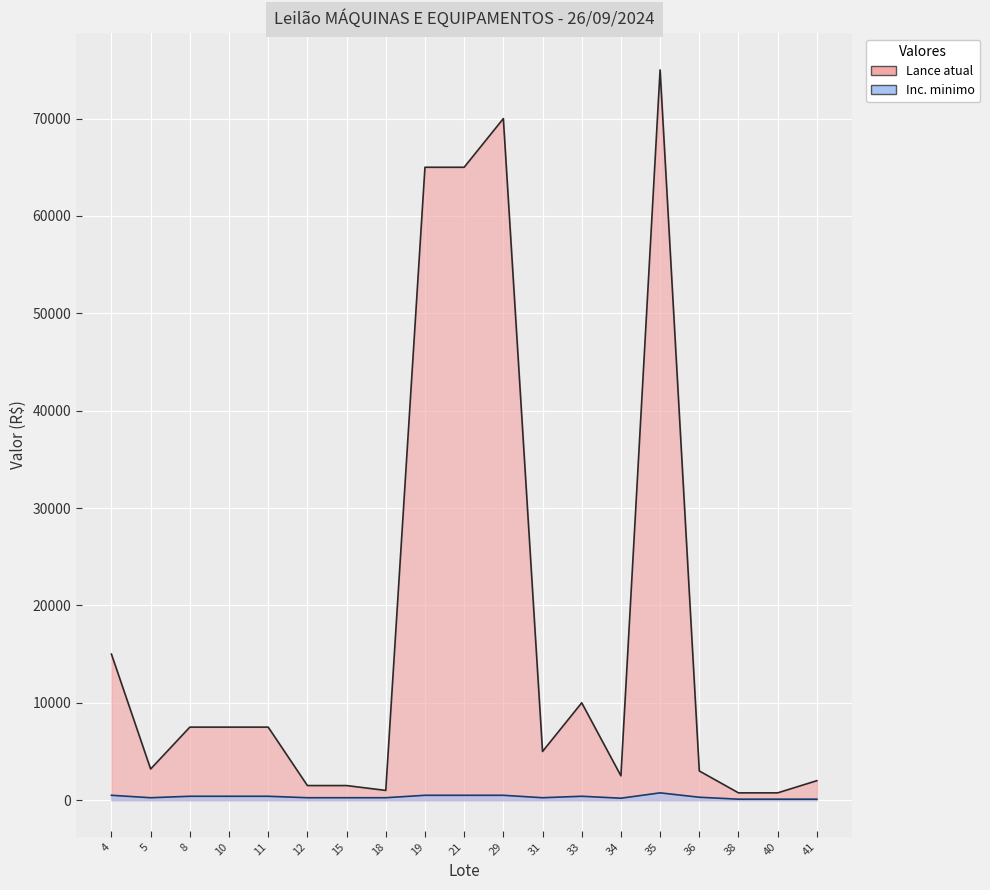

Which series has the largest total across all categories?

Lance atual